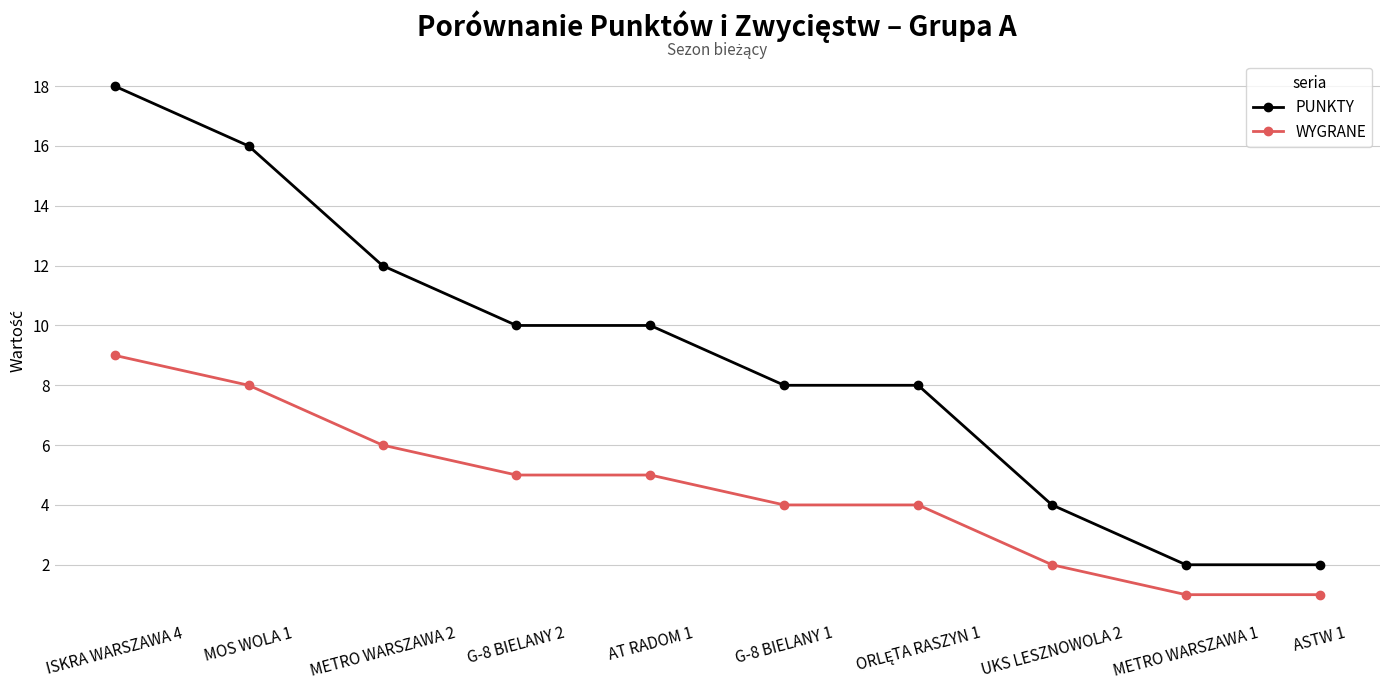

Which category has the highest value across all series?

ISKRA WARSZAWA 4